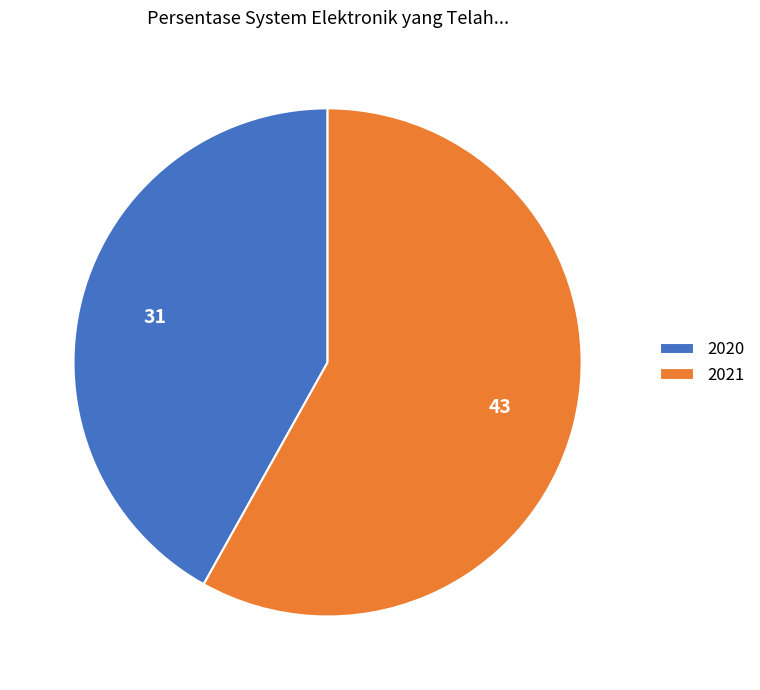

Rank the categories by value from lowest to highest.

2020, 2021